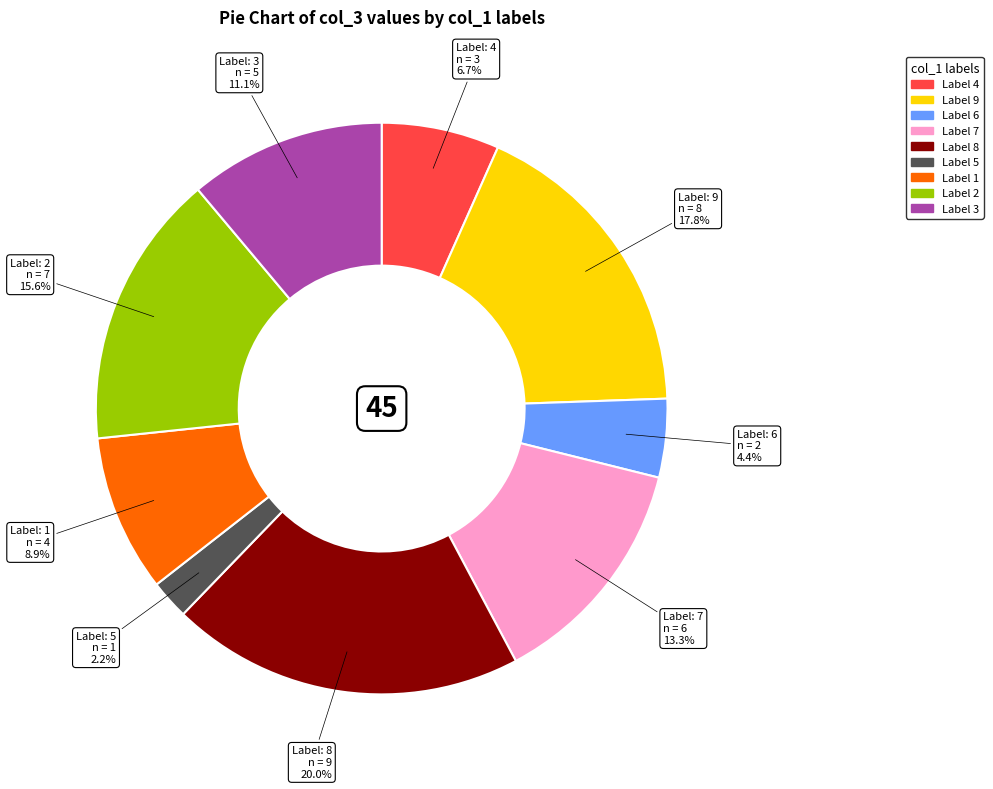

How many slices are in this pie chart?

9